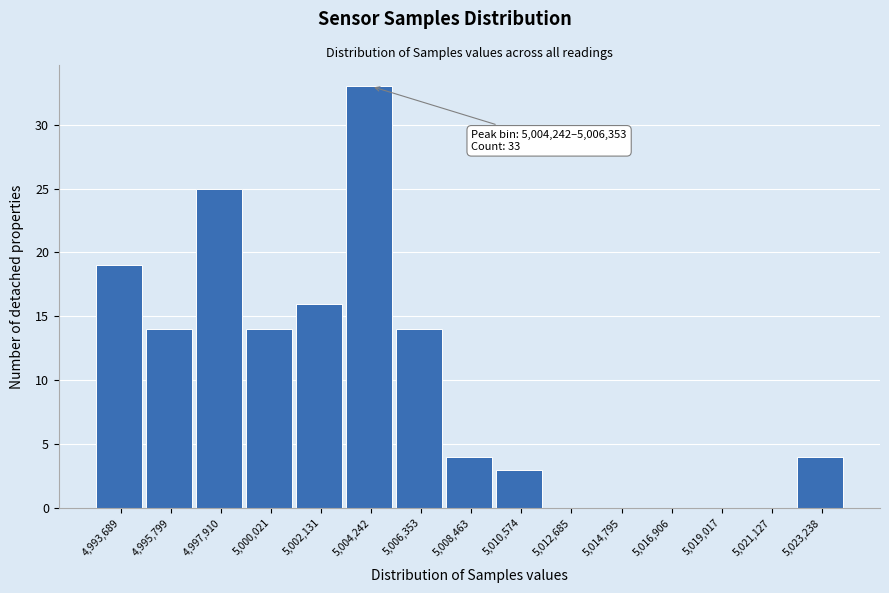

Reading left to right, list all the values displayed in this chart.

4,993,689=19	4,995,799=14	4,997,910=25	5,000,021=14	5,002,131=16	5,004,242=33	5,006,353=14	5,008,463=4	5,010,574=3	5,012,685=0	5,014,795=0	5,016,906=0	5,019,017=0	5,021,127=0	5,023,238=4